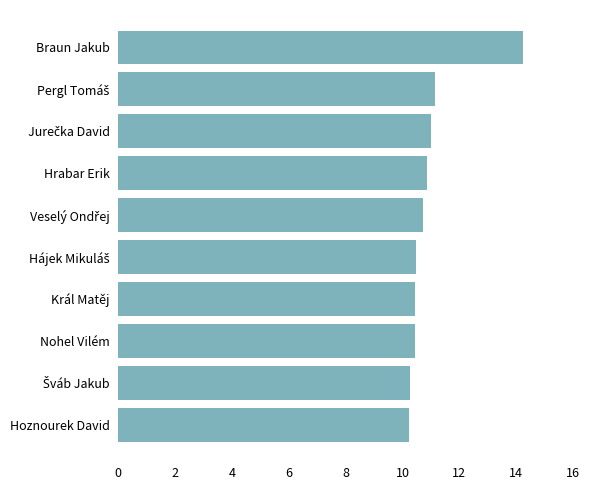

The chart shows a value of 10.9 at Hrabar Erik. True or false?

True